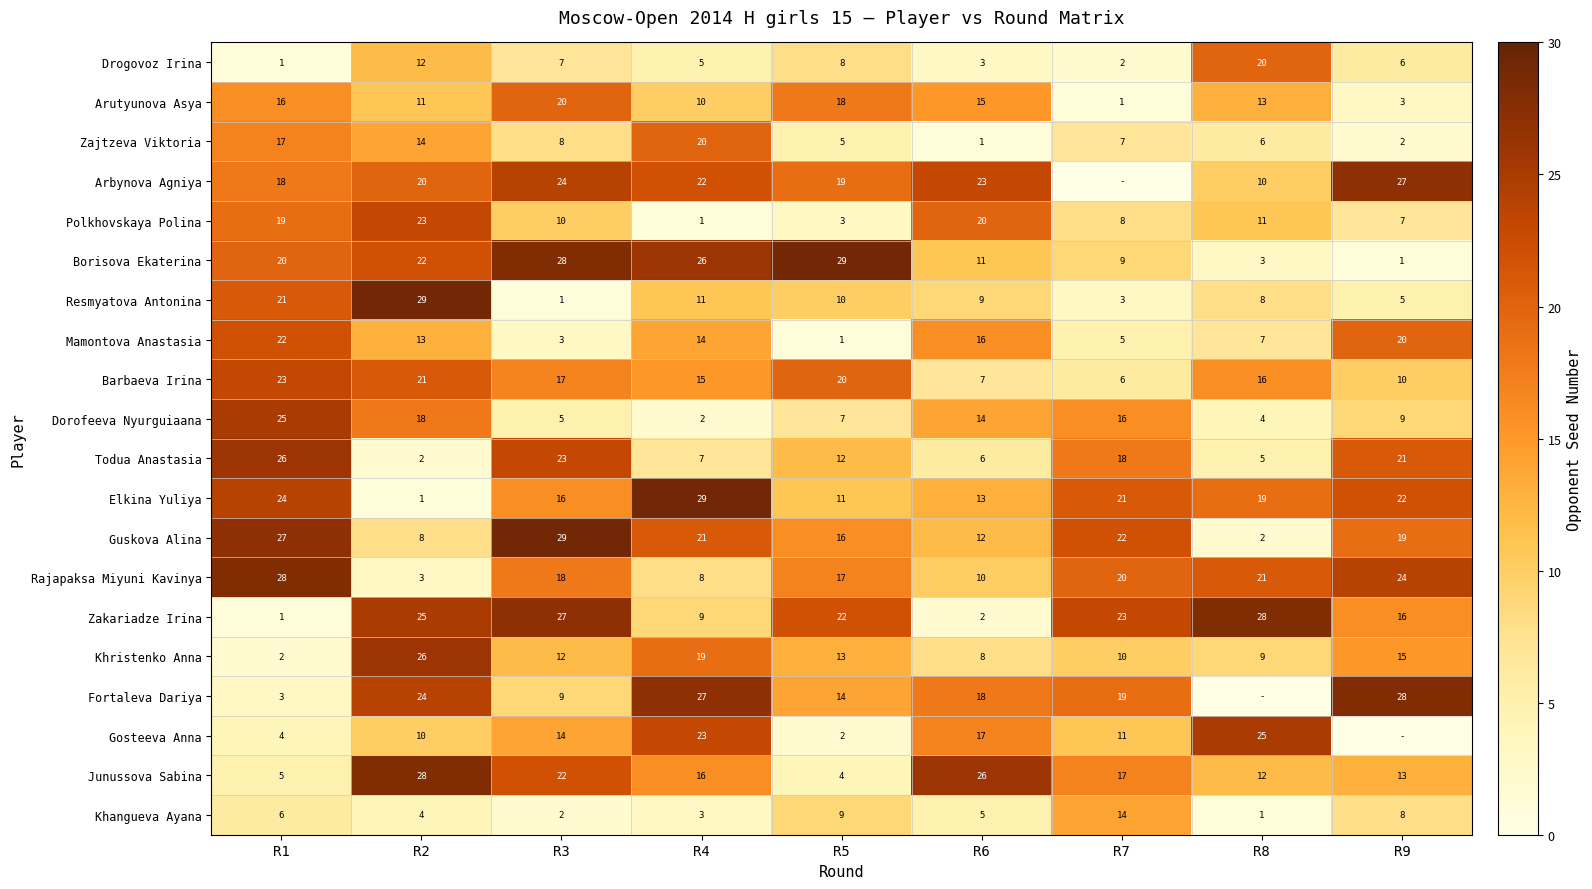

Rank the categories by Polkhovskaya Polina value from highest to lowest.

R2, R6, R1, R8, R3, R7, R9, R5, R4